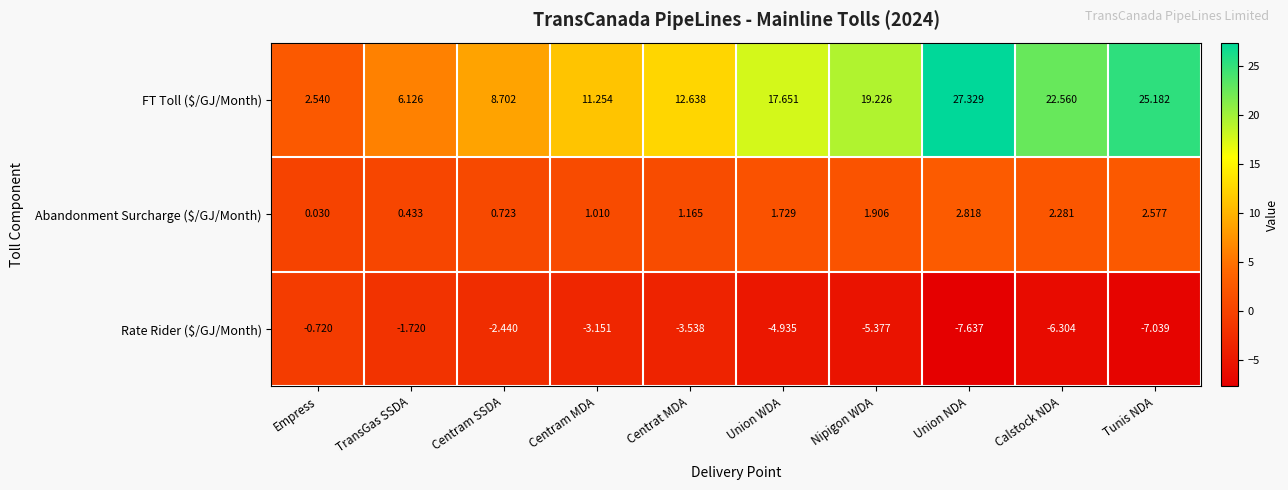

At which label does FT Toll ($/GJ/Month) reach its minimum?

Empress